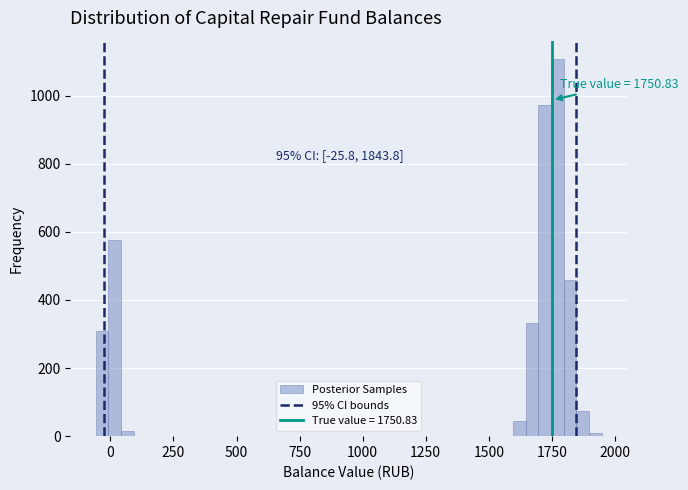

Around what value on the x-axis is the tallest bar? Give the approximate position of its centre, as read against the axis.

1750